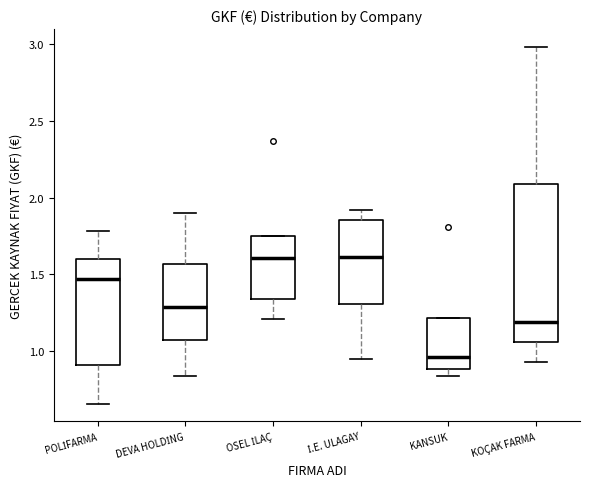

Which box is the tallest, from its lower edge to its upper edge?

KOÇAK FARMA